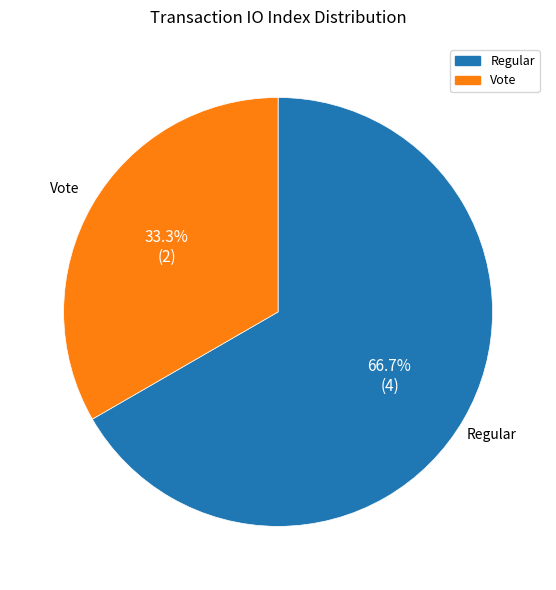

Does any single category account for the majority?

Yes